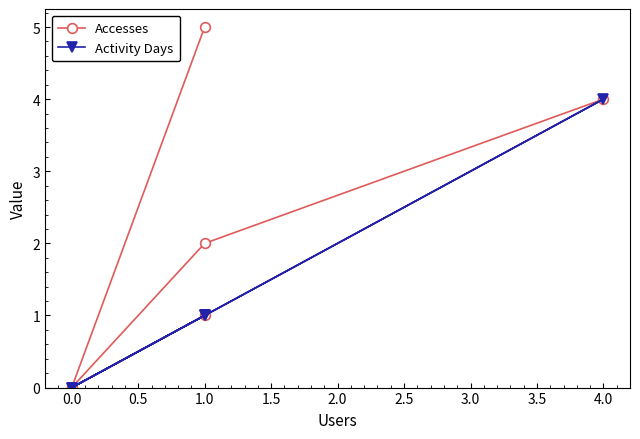

Does the chart display data point markers on the line(s)?

Yes